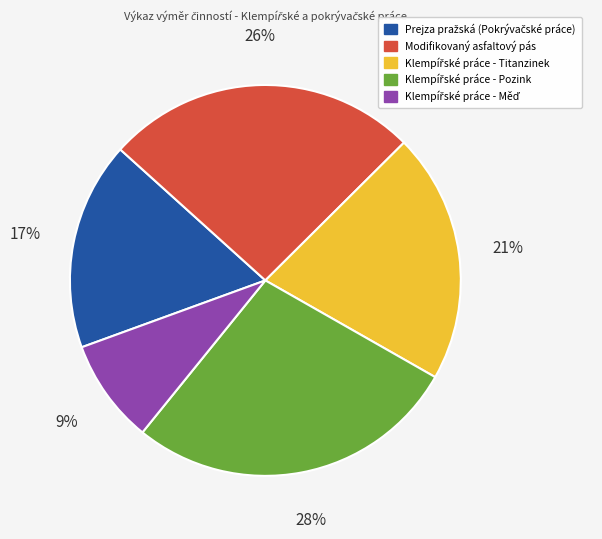

The Modifikovaný asfaltový pás slice represents 26% of the pie. True or false?

True